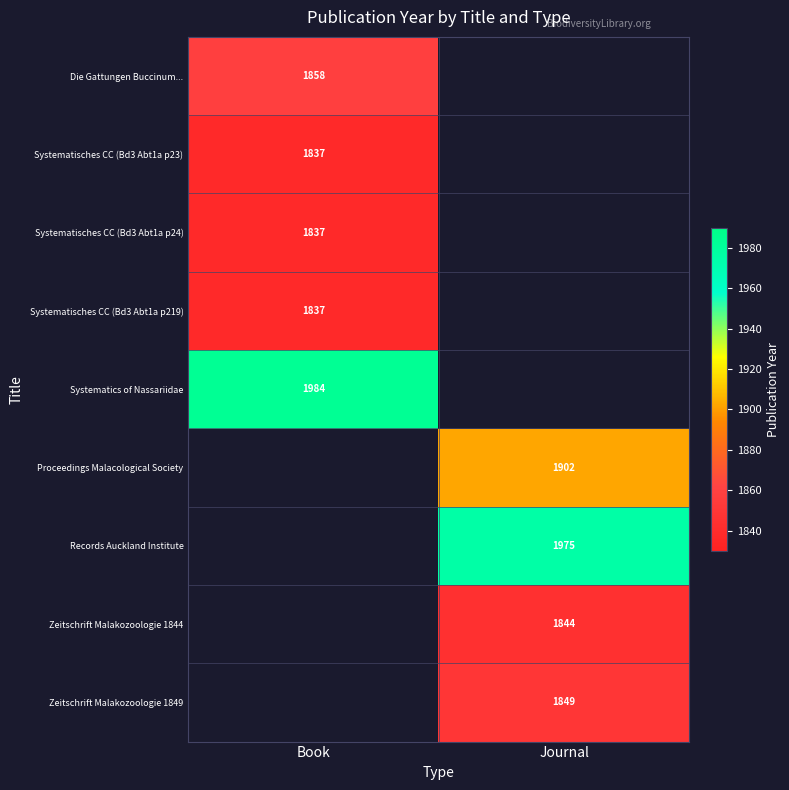

True or false: Zeitschrift Malakozoologie 1849 has a value of 1849 at Journal.

True